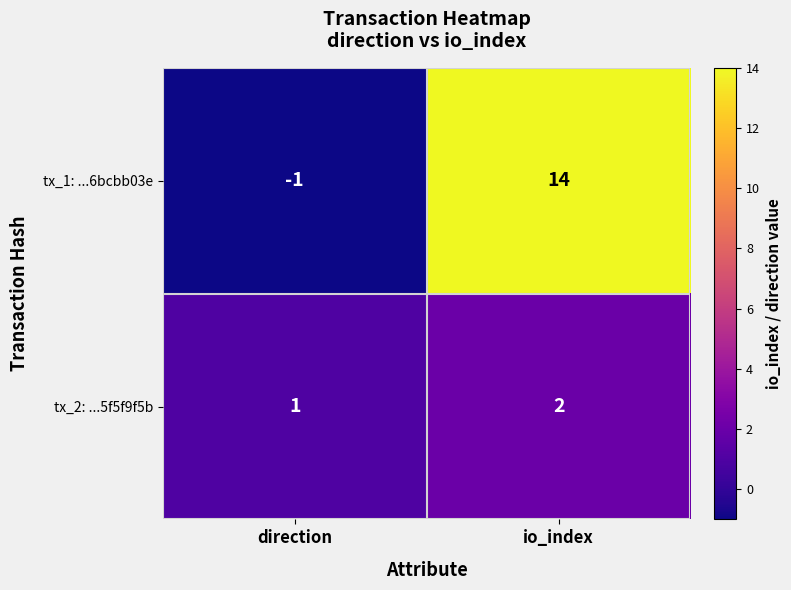

At direction, list the series in order from smallest to largest.

tx_1: ...6bcbb03e, tx_2: ...5f5f9f5b